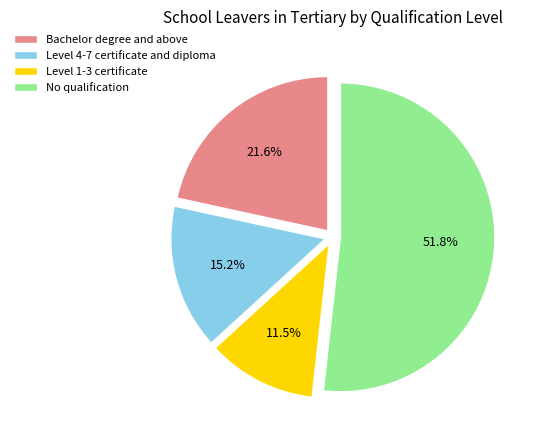

Is Bachelor degree and above the majority of the pie?

No